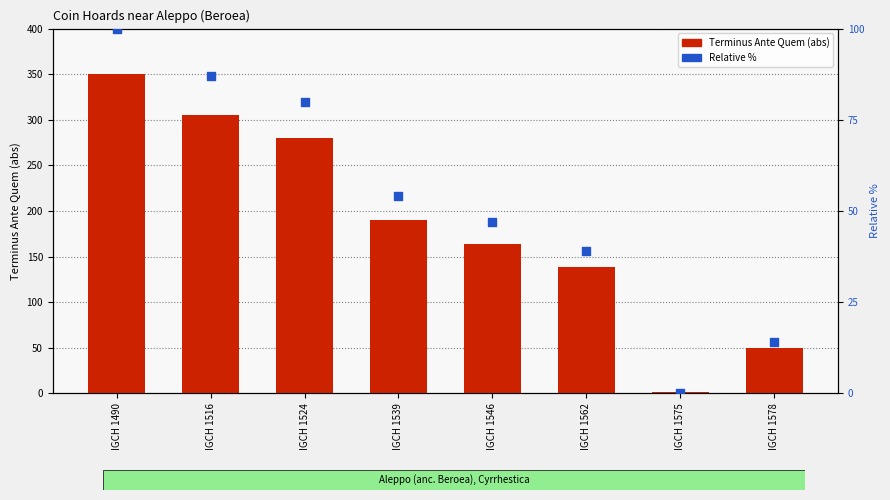

What is the total value across all series at IGCH 1539?

244